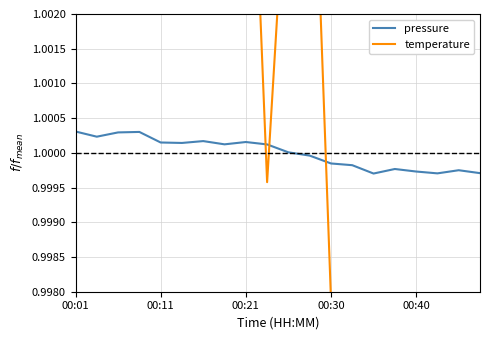

At how many categories does at least one series exceed 0?

20